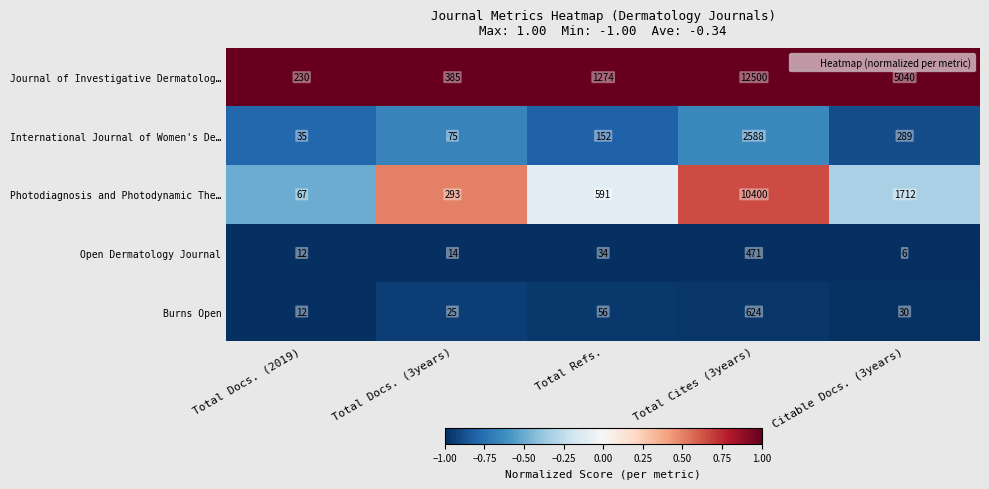

How many categories are shown in the chart?

5